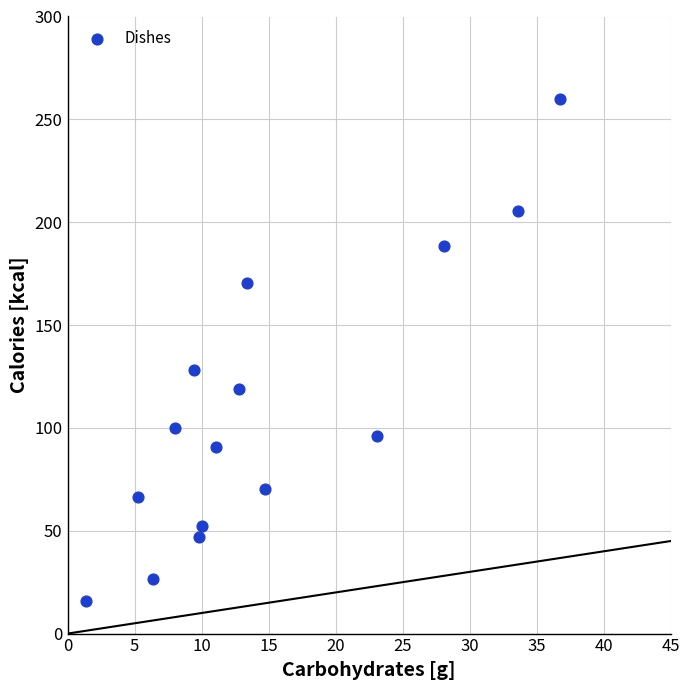

What Y value in the scatter plot is closest to 137?

128.3